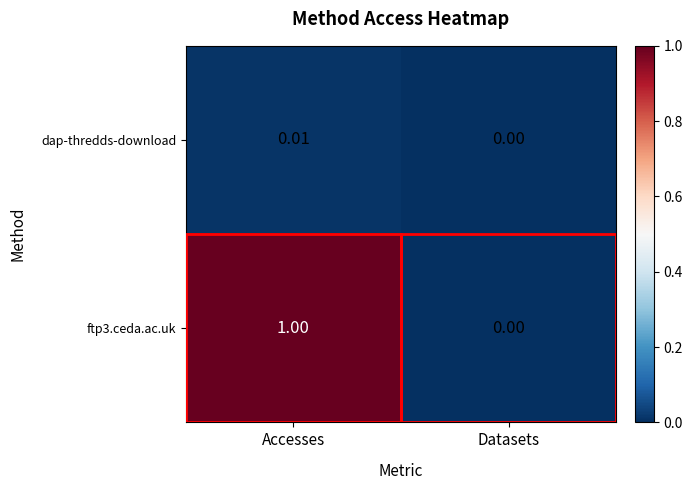

Between Accesses and Datasets, which series saw the biggest shift?

ftp3.ceda.ac.uk